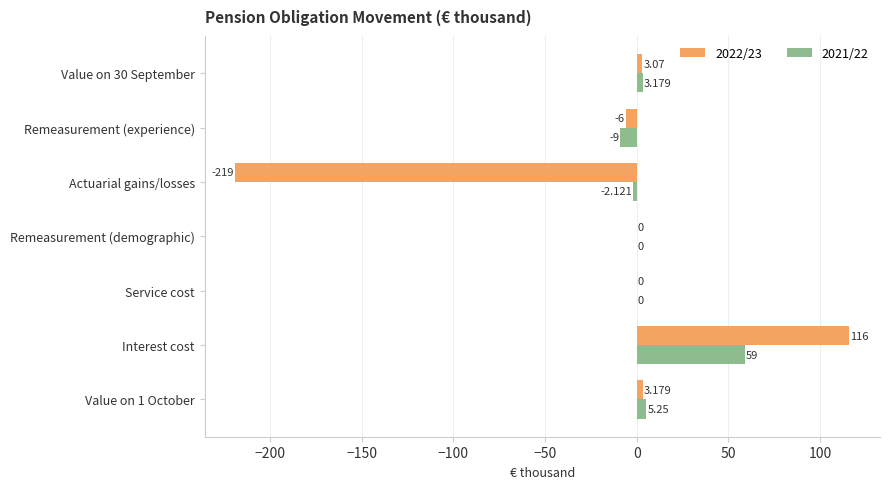

How many series are shown in this chart?

2